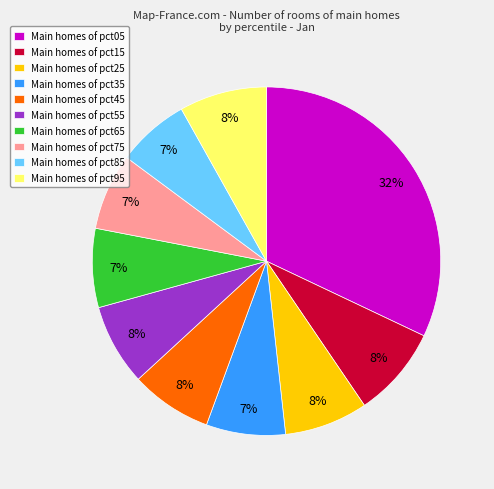

Which category has the biggest portion of the pie?

Main homes of pct05